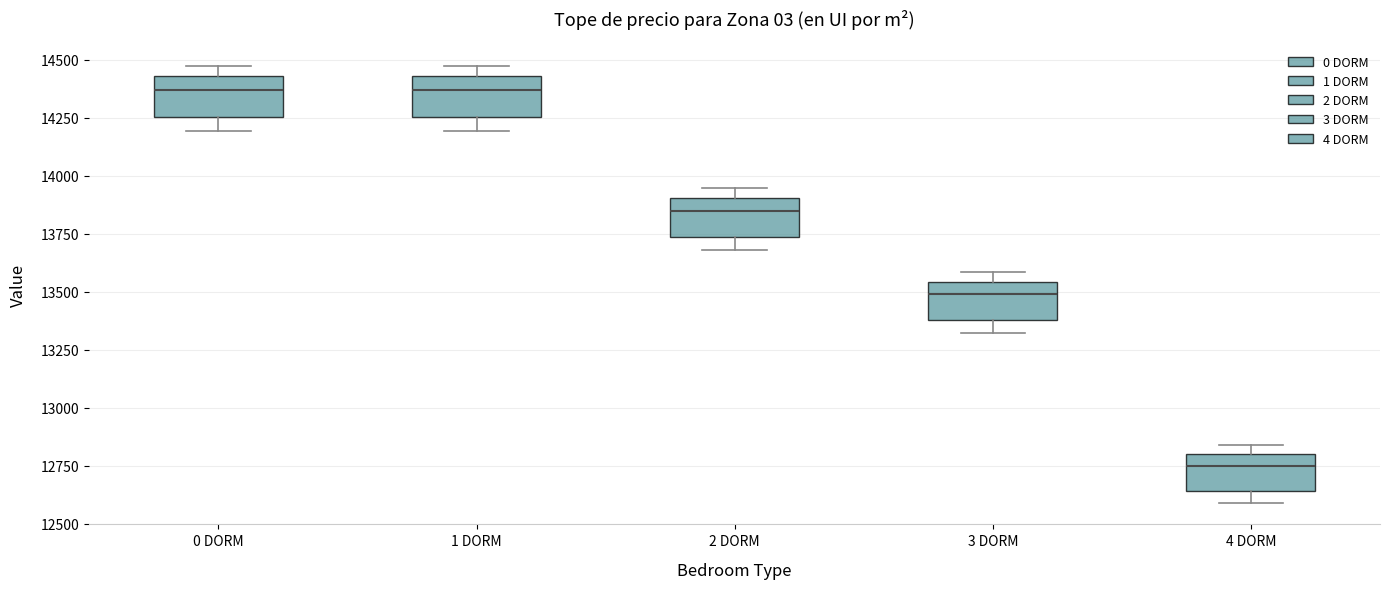

Where is the lower edge of the box for 4 DORM on the y-axis? The values are not printed on the chart, so give them approximately, as read against the axis.

12650